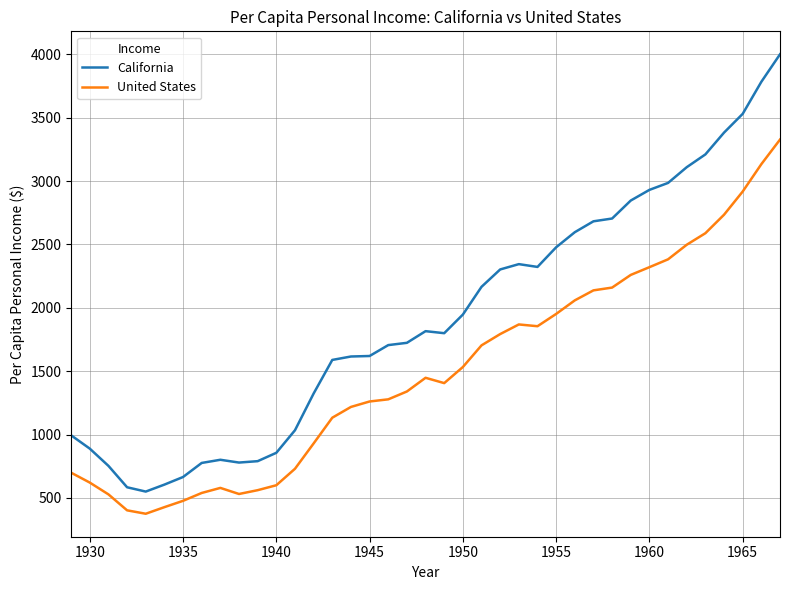

True or false: United States and California cross at least once.

False